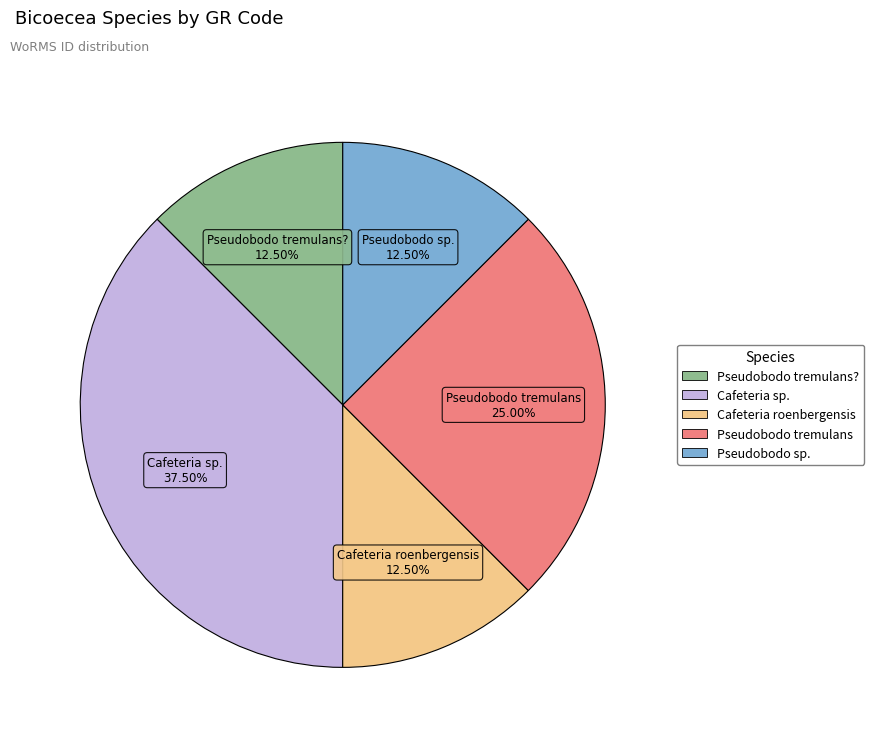

Does any single category account for the majority?

No